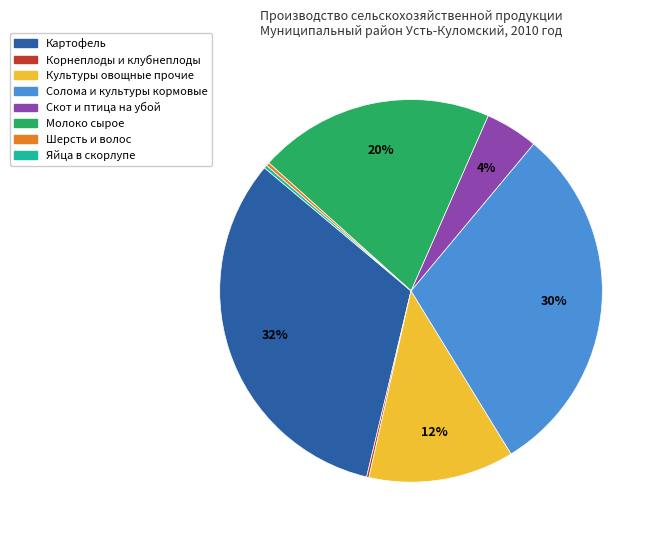

Combined, do Скот и птица на убой and Солома и культуры кормовые account for over 50%?

No